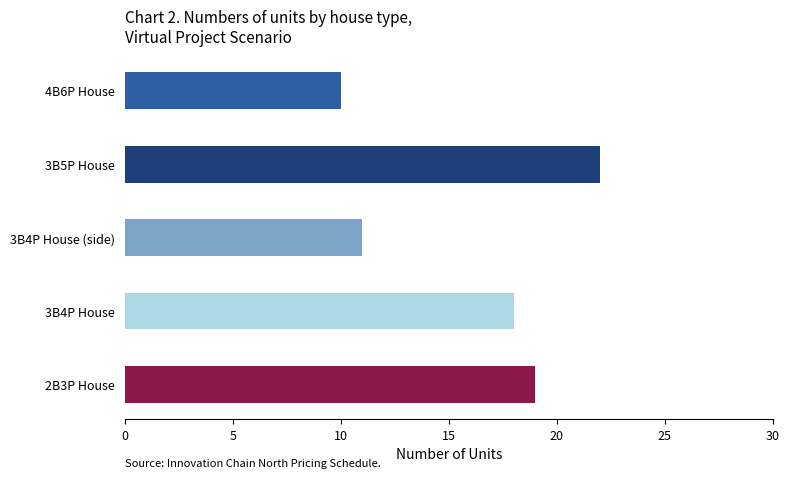

Where is the data nearest to the value 16?

3B4P House